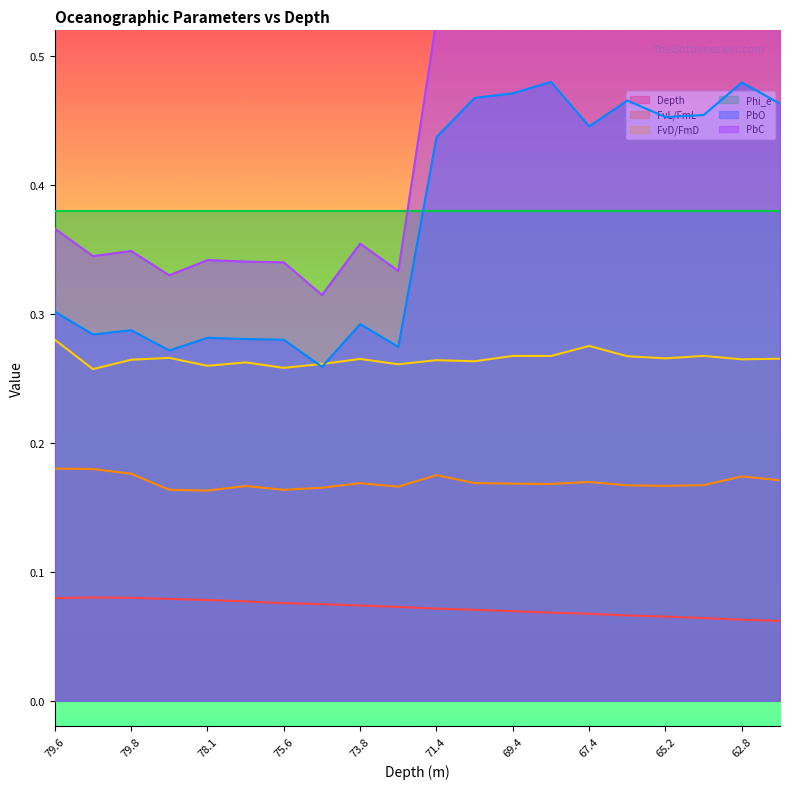

True or false: PbO has a value of 0.1 at 79.6.

False